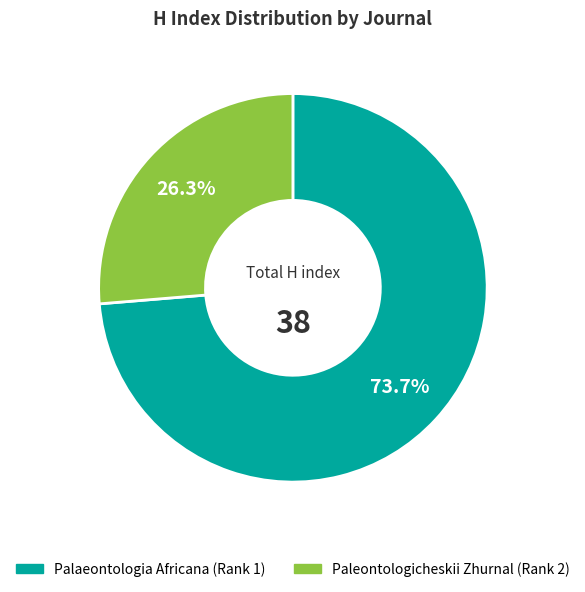

Do Paleontologicheskii Zhurnal (Rank 2) and Palaeontologia Africana (Rank 1) together represent more than half of the pie?

Yes